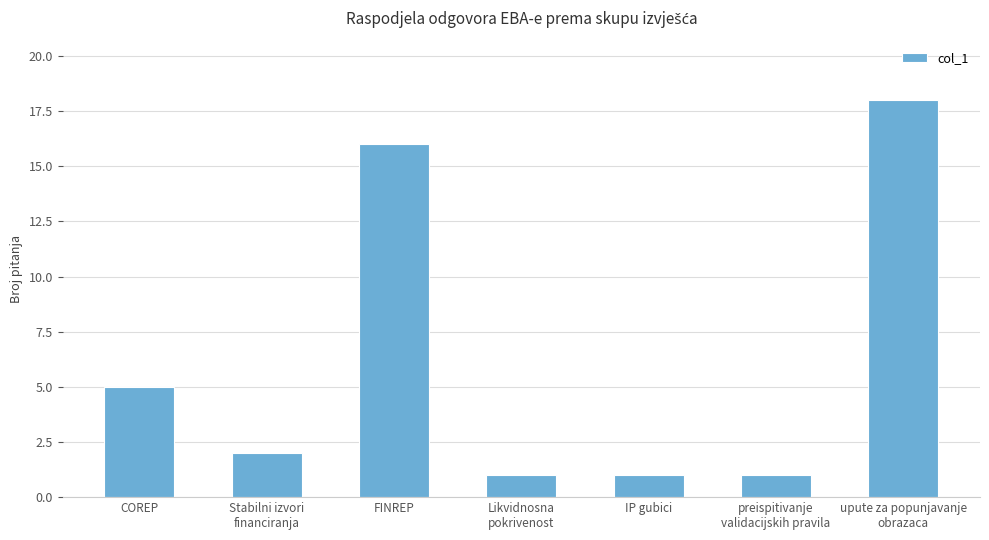

How many data points does each series have?

7